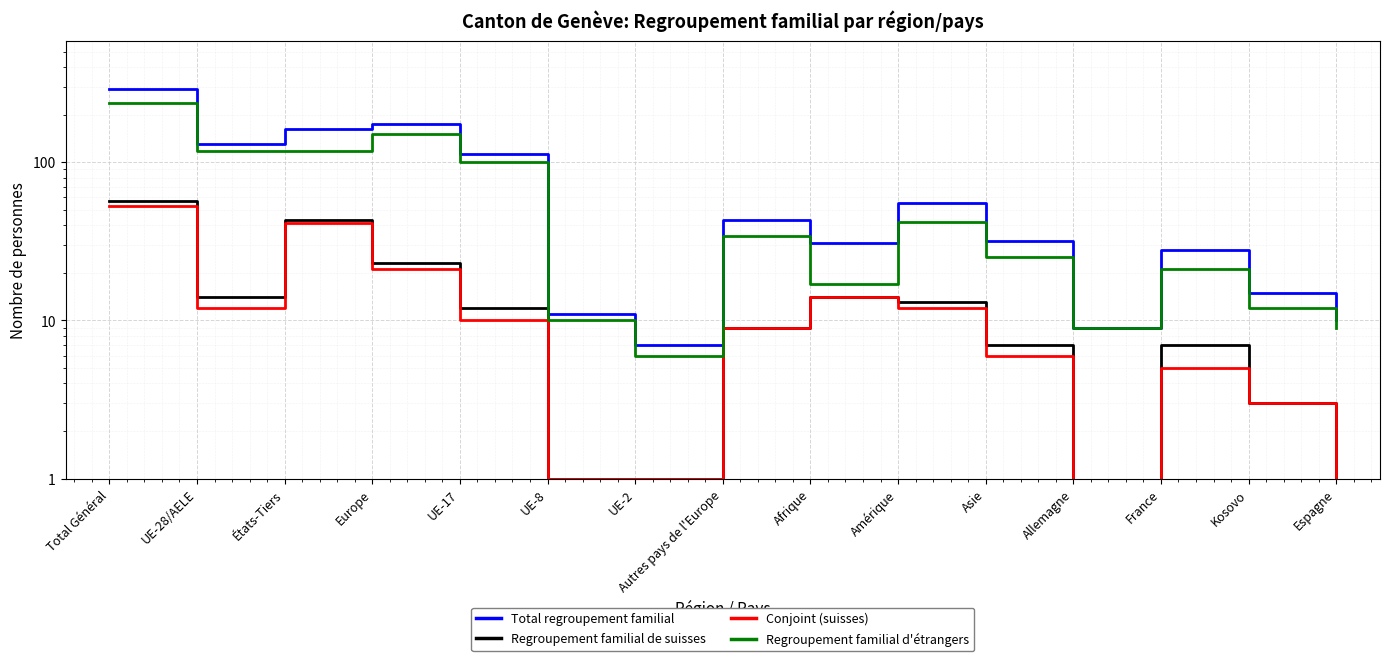

How many lines are shown in the chart?

4